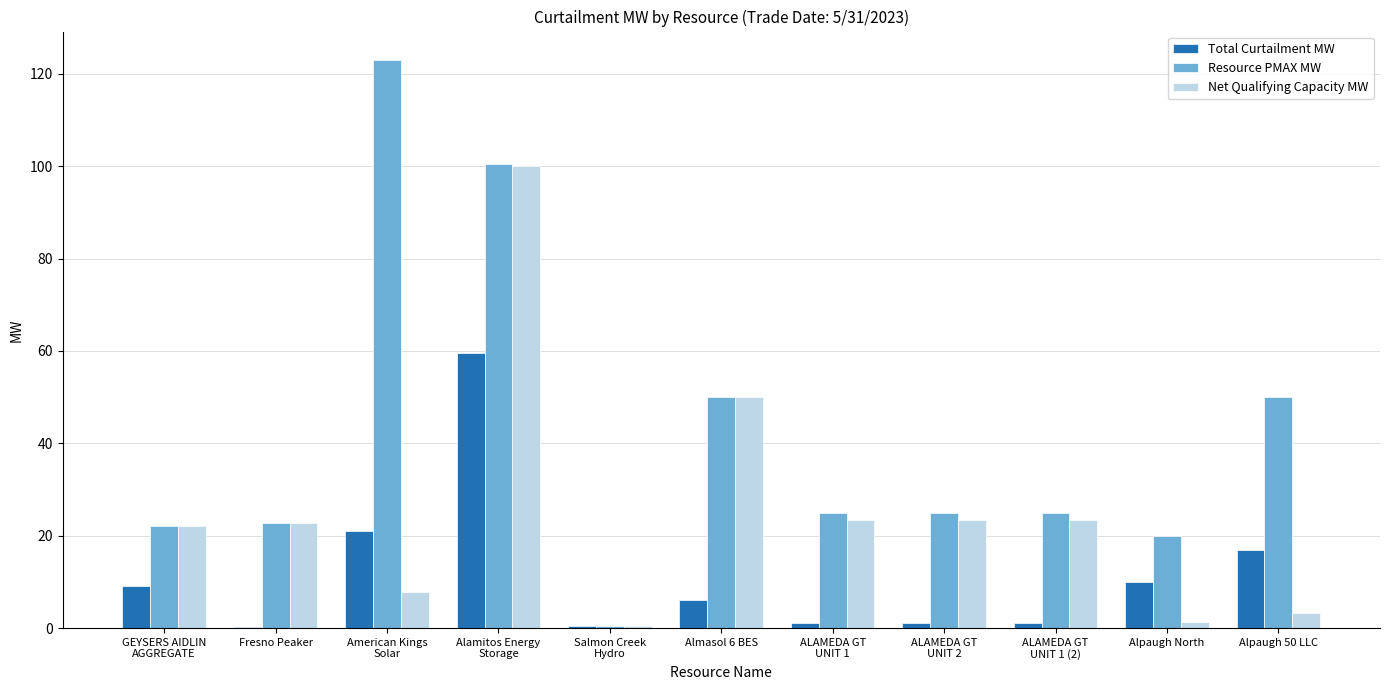

What are all the series names shown in the legend?

Total Curtailment MW, Resource PMAX MW, Net Qualifying Capacity MW